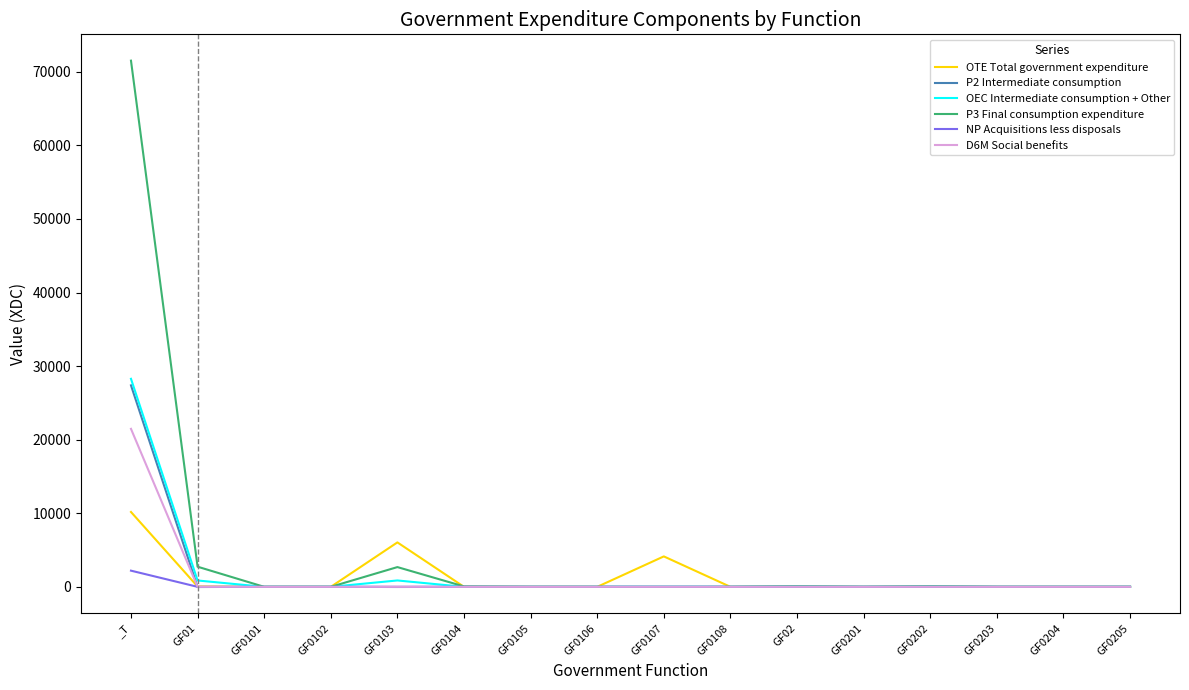

At which category is the sum across all series the highest?

_T